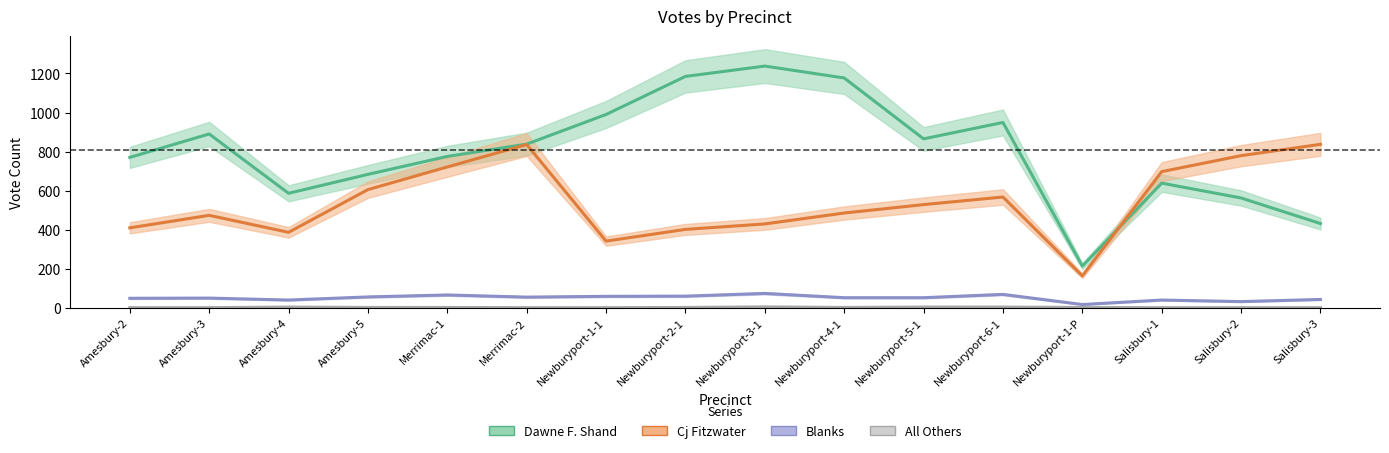

At which label does Blanks first exceed 51?

Amesbury-5